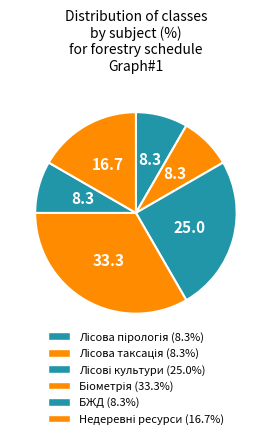

How many segments does this pie chart have?

6